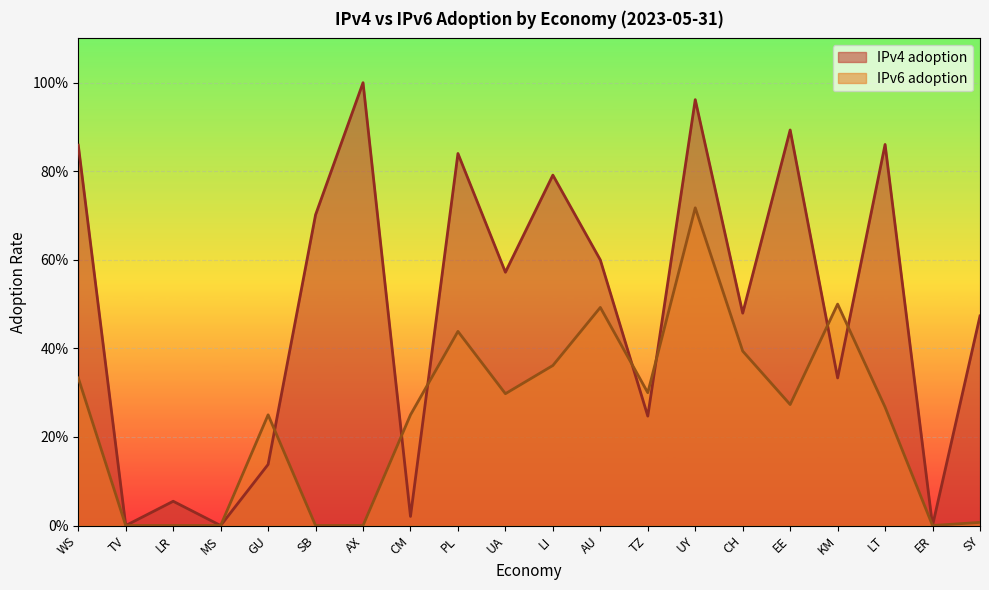

Which series has the largest range (max minus min)?

IPv4 adoption